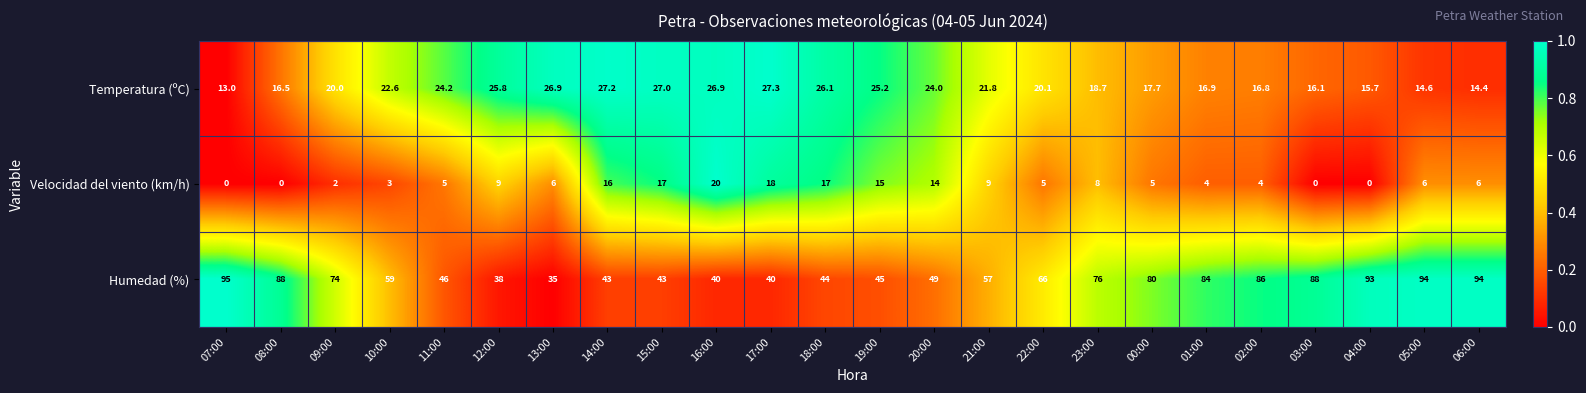

Count the number of data series in this chart.

3